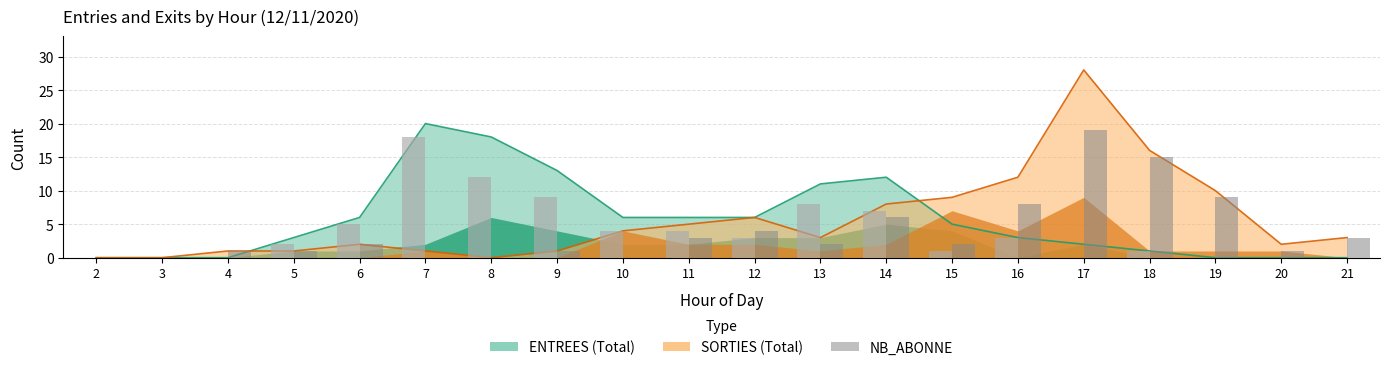

True or false: SORTIES NB_ABONNE has a value of 0 at 3.

True